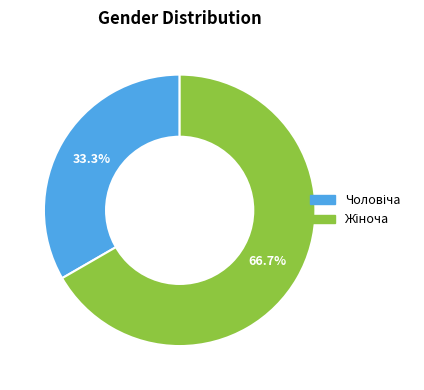

Is there any slice that represents more than half of the pie?

Yes